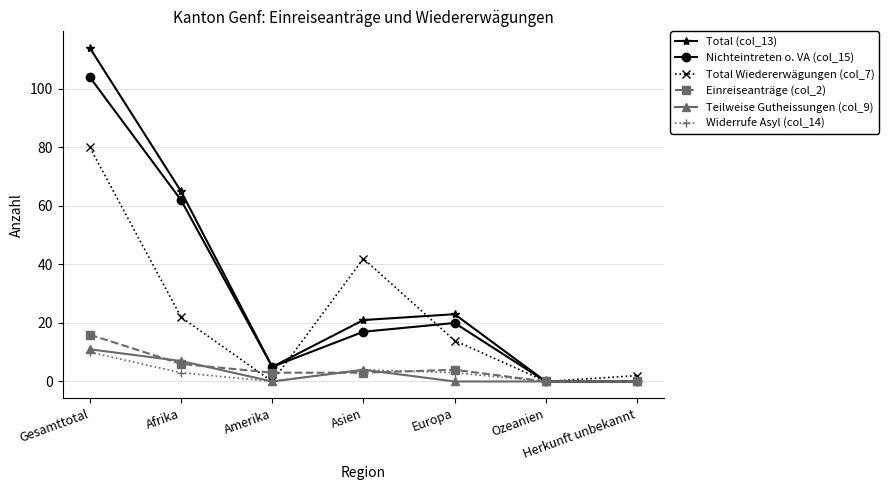

What is the label of the 5th point from the right?

Amerika